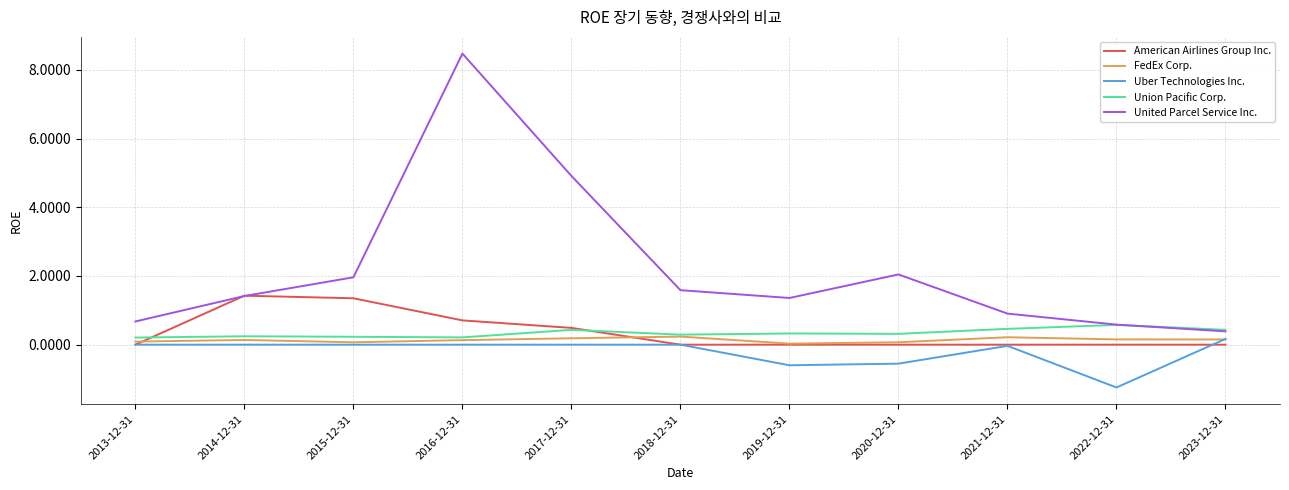

True or false: FedEx Corp. and United Parcel Service Inc. cross at least once.

False